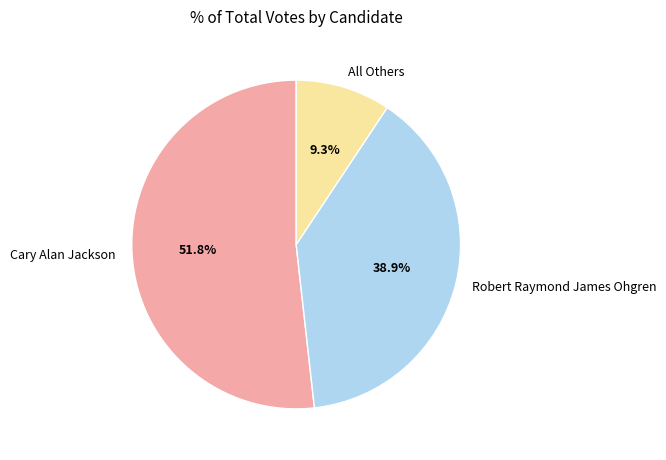

What is the smallest slice in the pie chart?

All Others